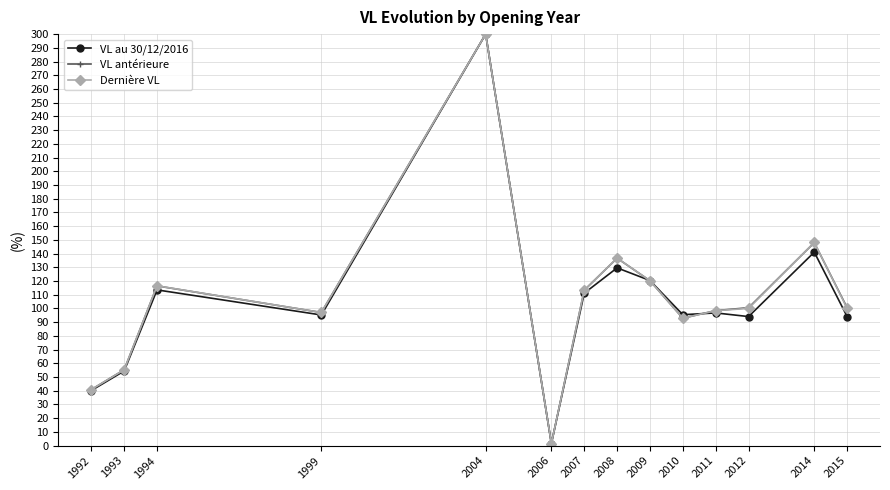

True or false: Dernière VL has more than 0 interior local peaks.

True